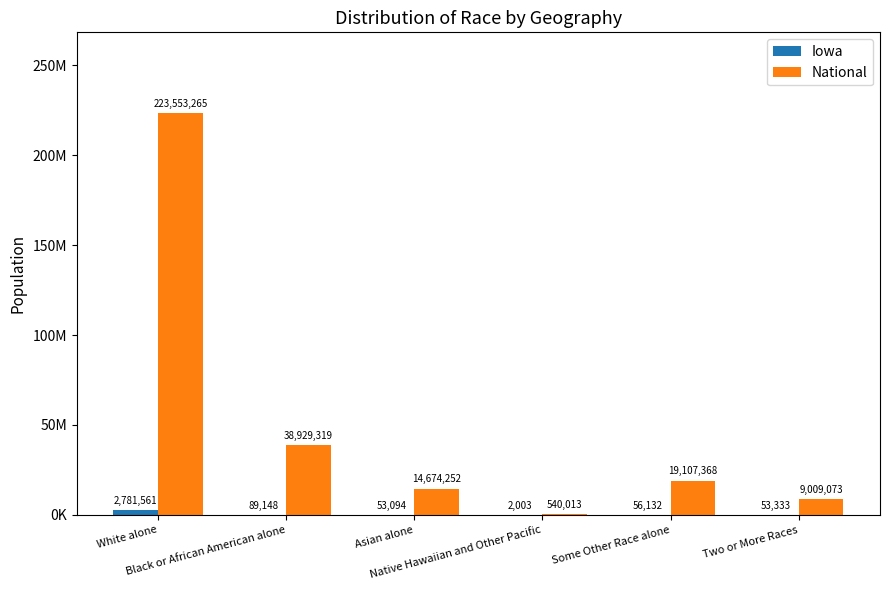

What value does the National series have at White alone, to the nearest 10?

223553260